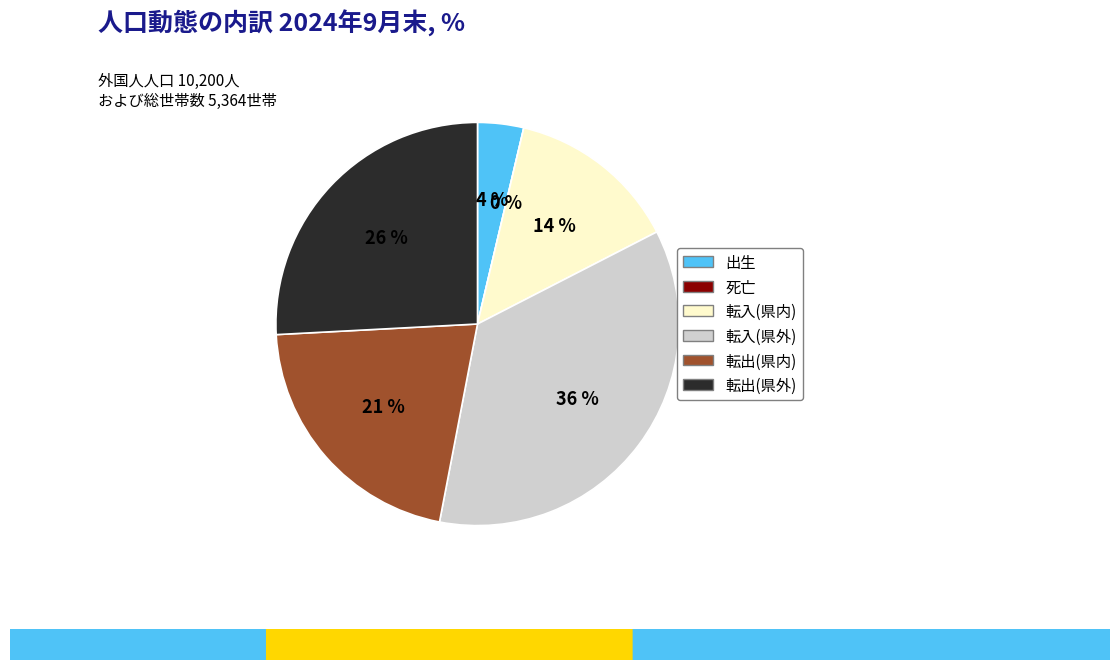

Does any single category account for the majority?

No